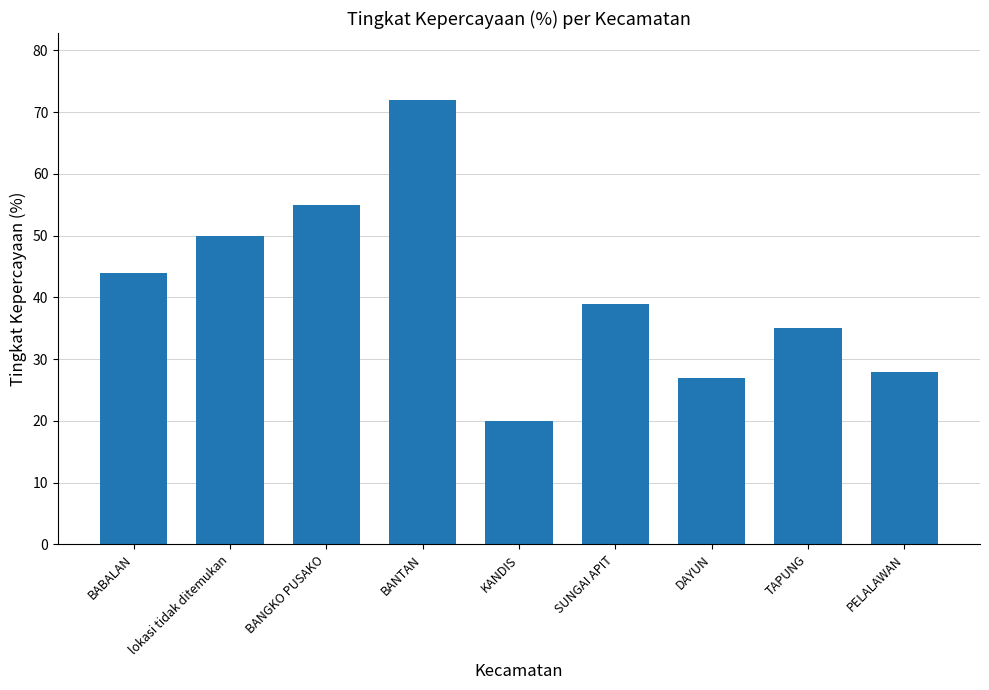

List the labels in order of value, largest first.

BANTAN, BANGKO PUSAKO, lokasi tidak ditemukan, BABALAN, SUNGAI APIT, TAPUNG, PELALAWAN, DAYUN, KANDIS